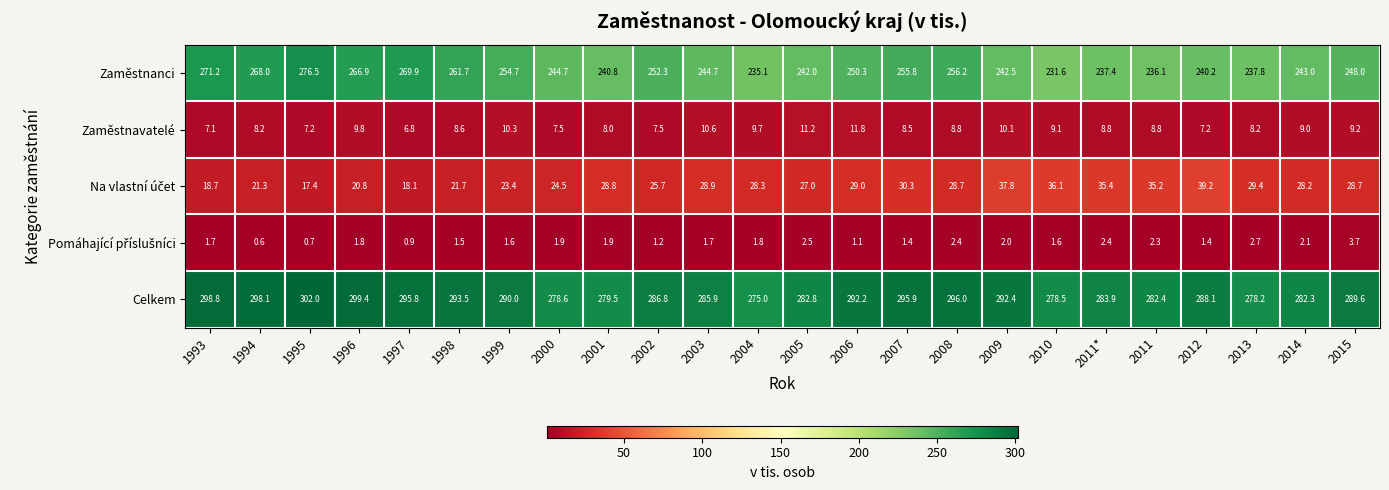

At which category is the sum across all series the highest?

1995